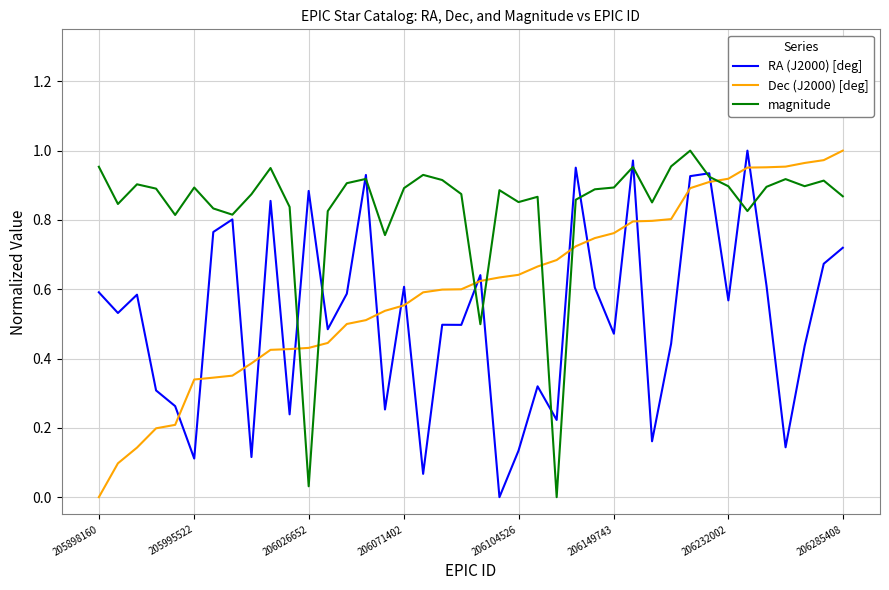

After their last crossing, which series has the higher values: RA (J2000) [deg] or Dec (J2000) [deg]?

Dec (J2000) [deg]